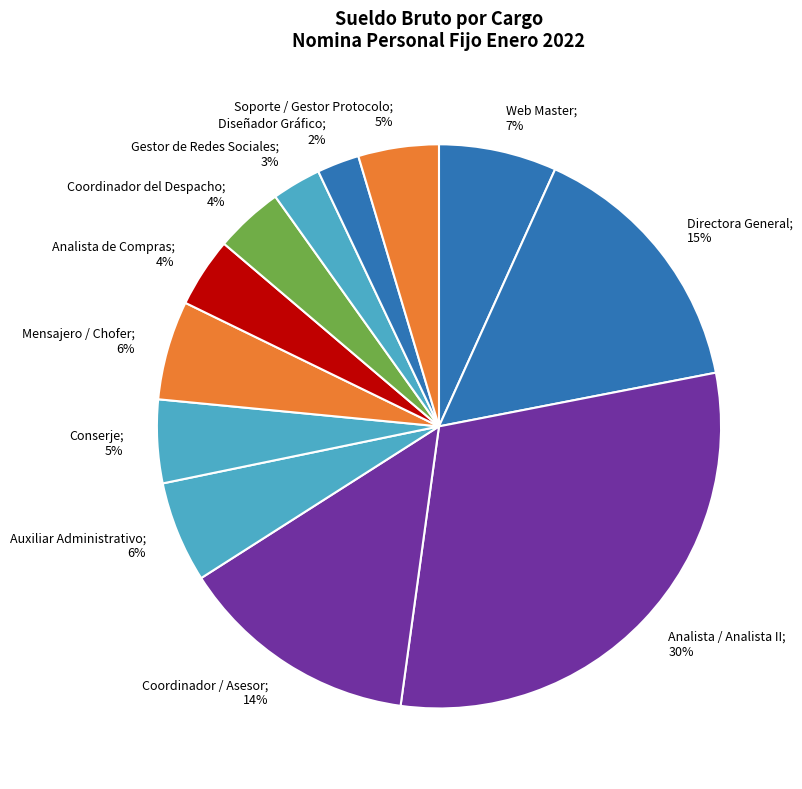

What is the ratio of the value at Conserje; 5% to the value at Mensajero / Chofer; 6%?

0.8